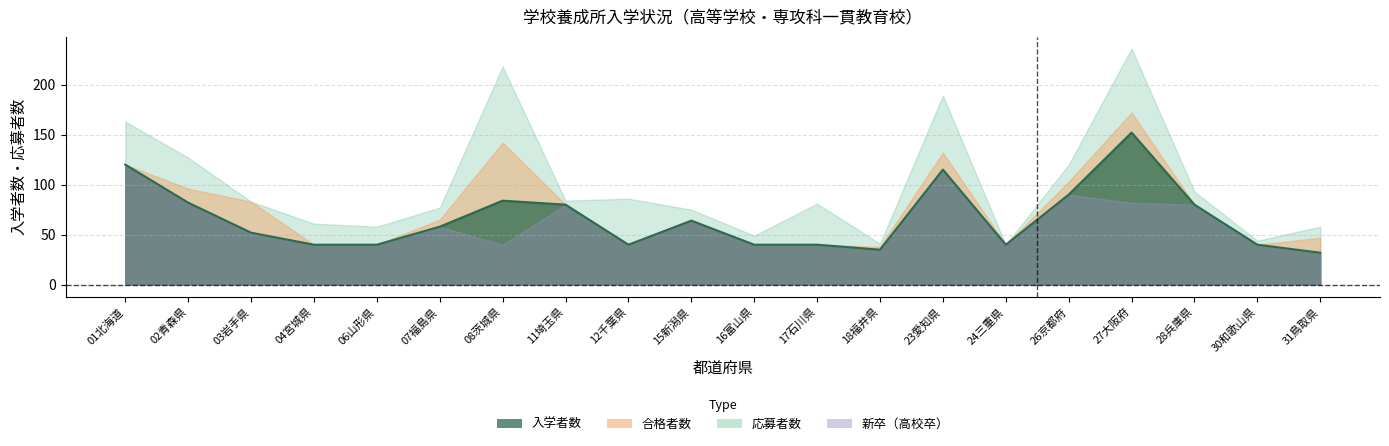

True or false: 新卒（再掲）高校卒 and 入学者数 cross at least once.

False